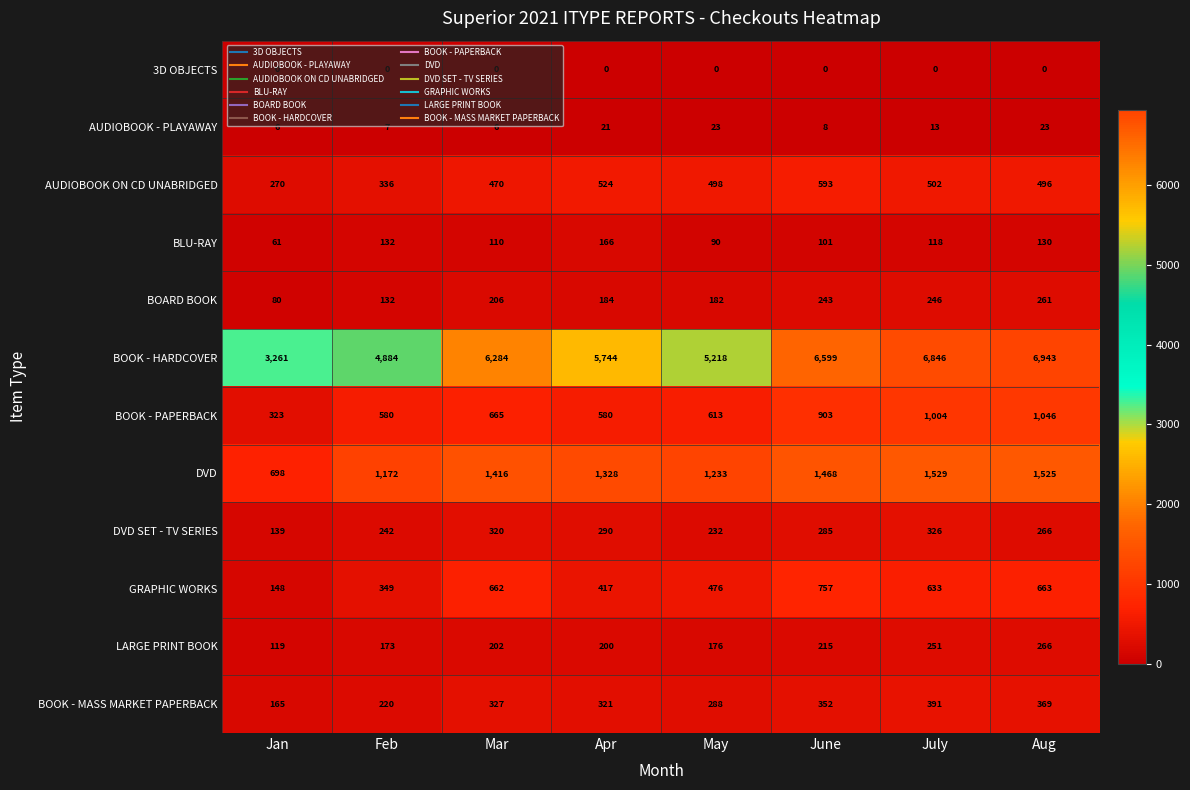

What value does the AUDIOBOOK - PLAYAWAY series have at Feb?

7